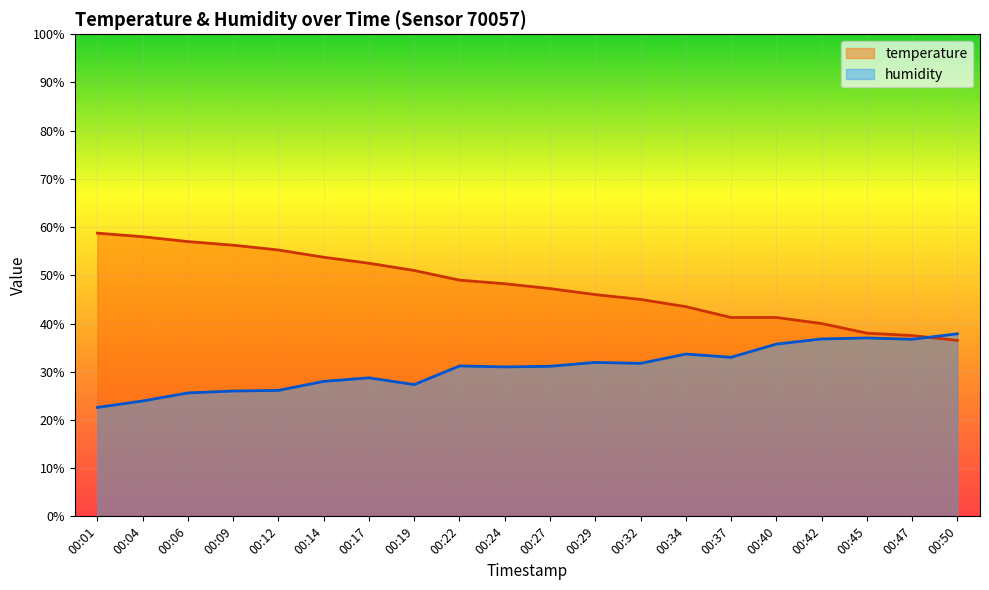

How many times do humidity and temperature cross each other?

1